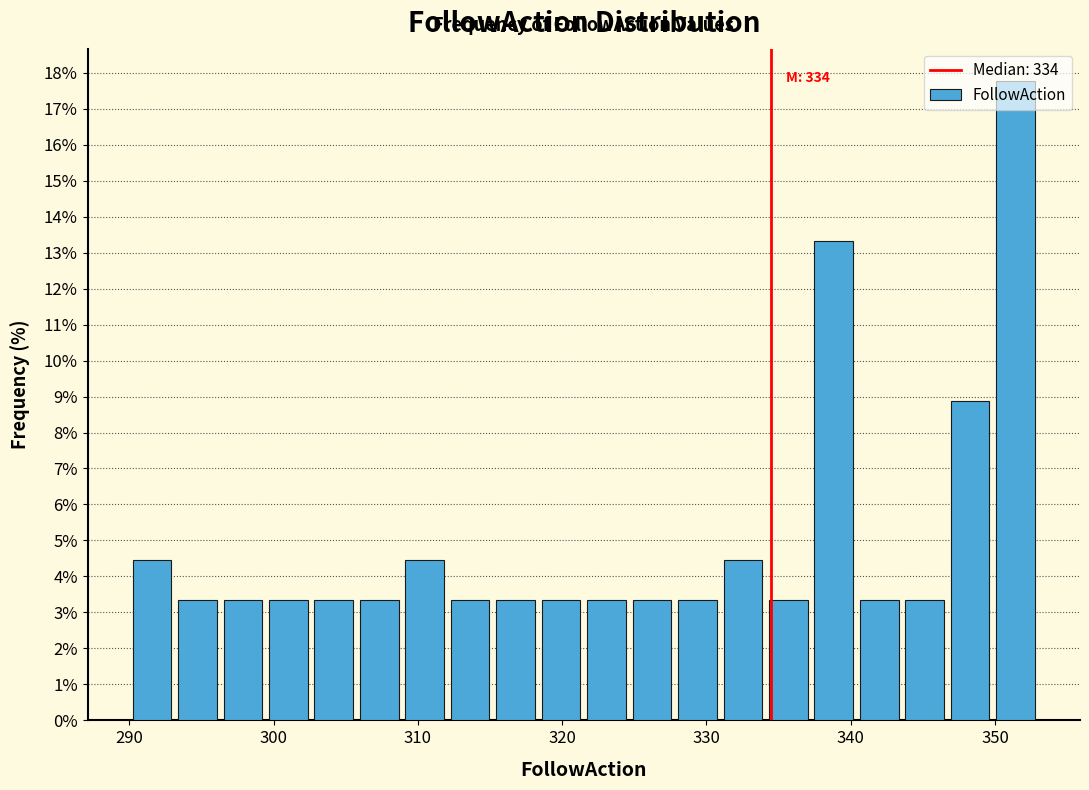

Around what value on the x-axis is the tallest bar? Give the approximate position of its centre, as read against the axis.

351